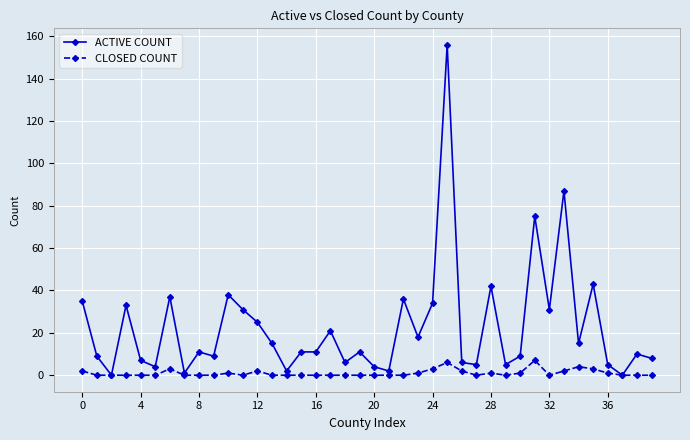

Count the number of data series in this chart.

2